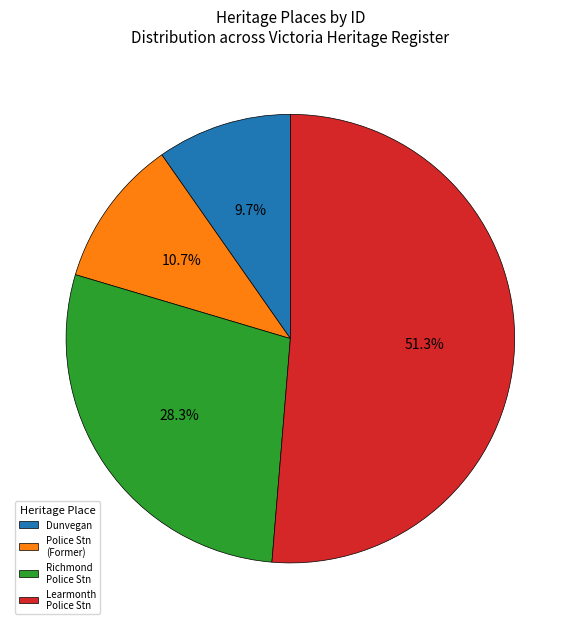

To the nearest percent, what is the difference between the largest and smallest slice percentages?

42%